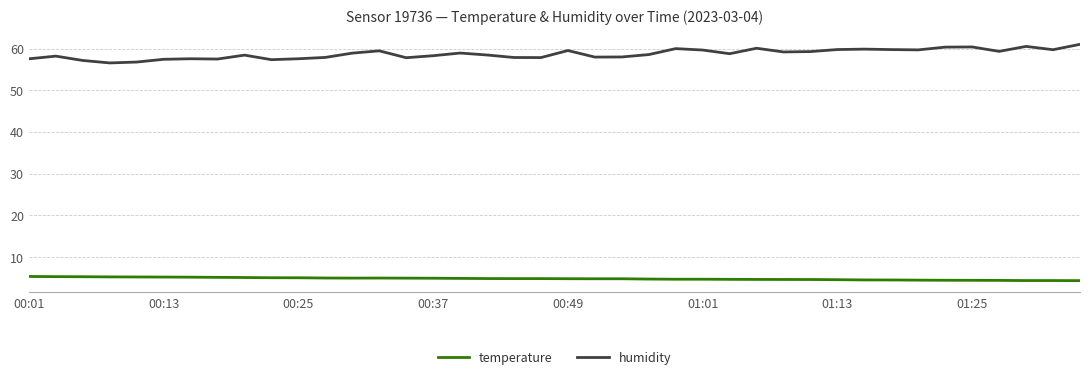

True or false: humidity and temperature intersect in this chart.

False